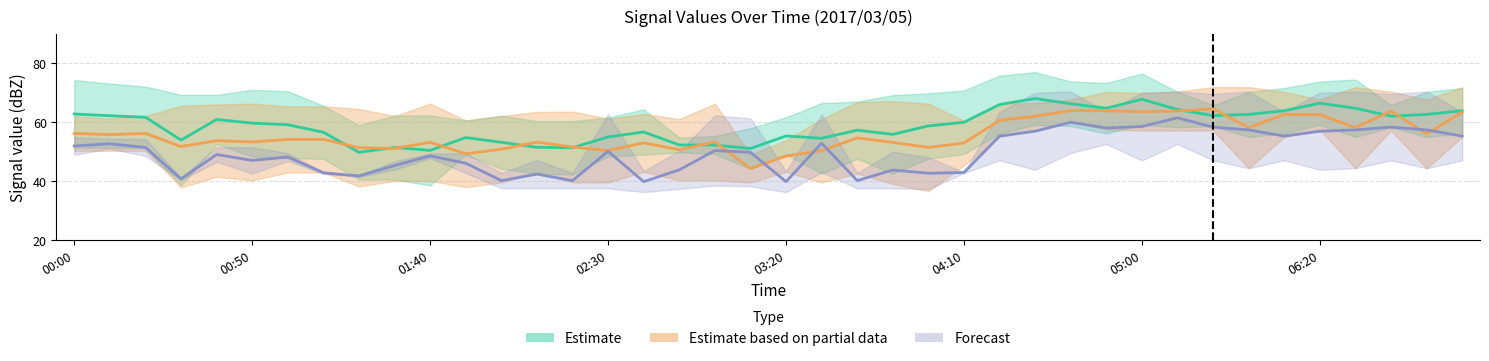

At which category is the sum across all series the highest?

04:40